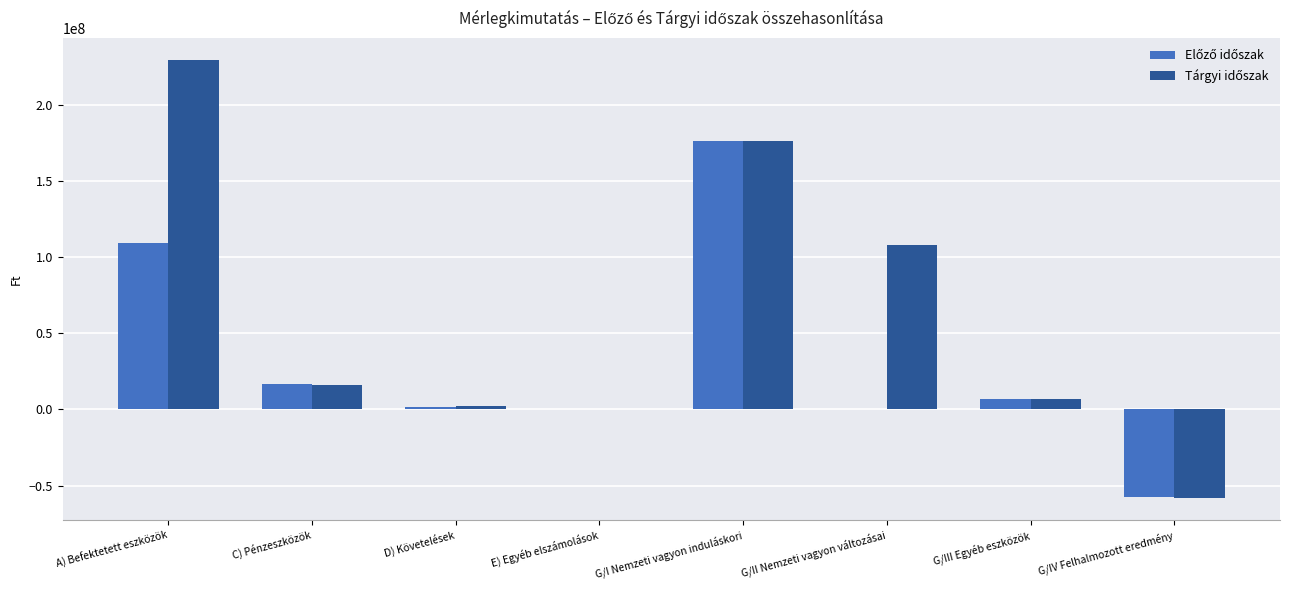

Which label corresponds to the largest value in the chart?

A) Befektetett eszközök